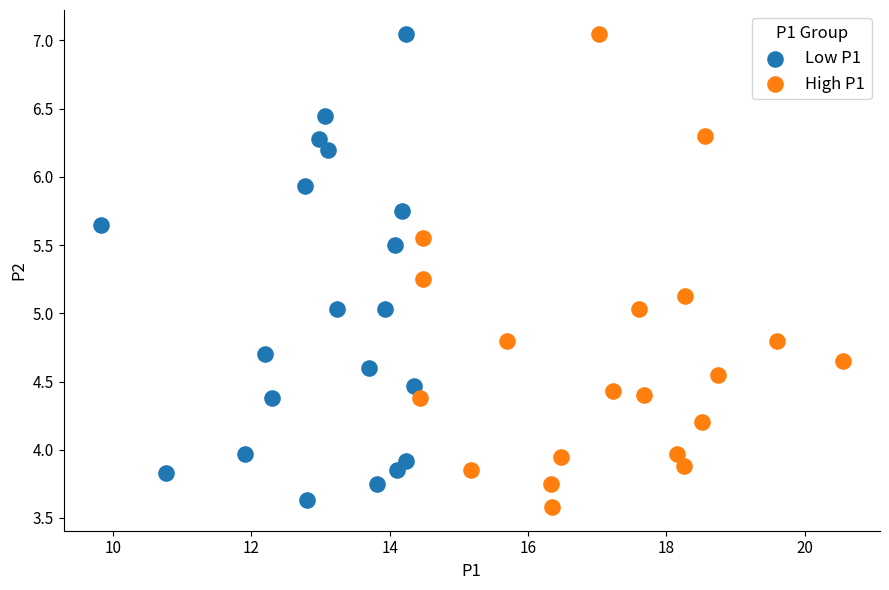

Which series contains the lowest Y value?

High P1